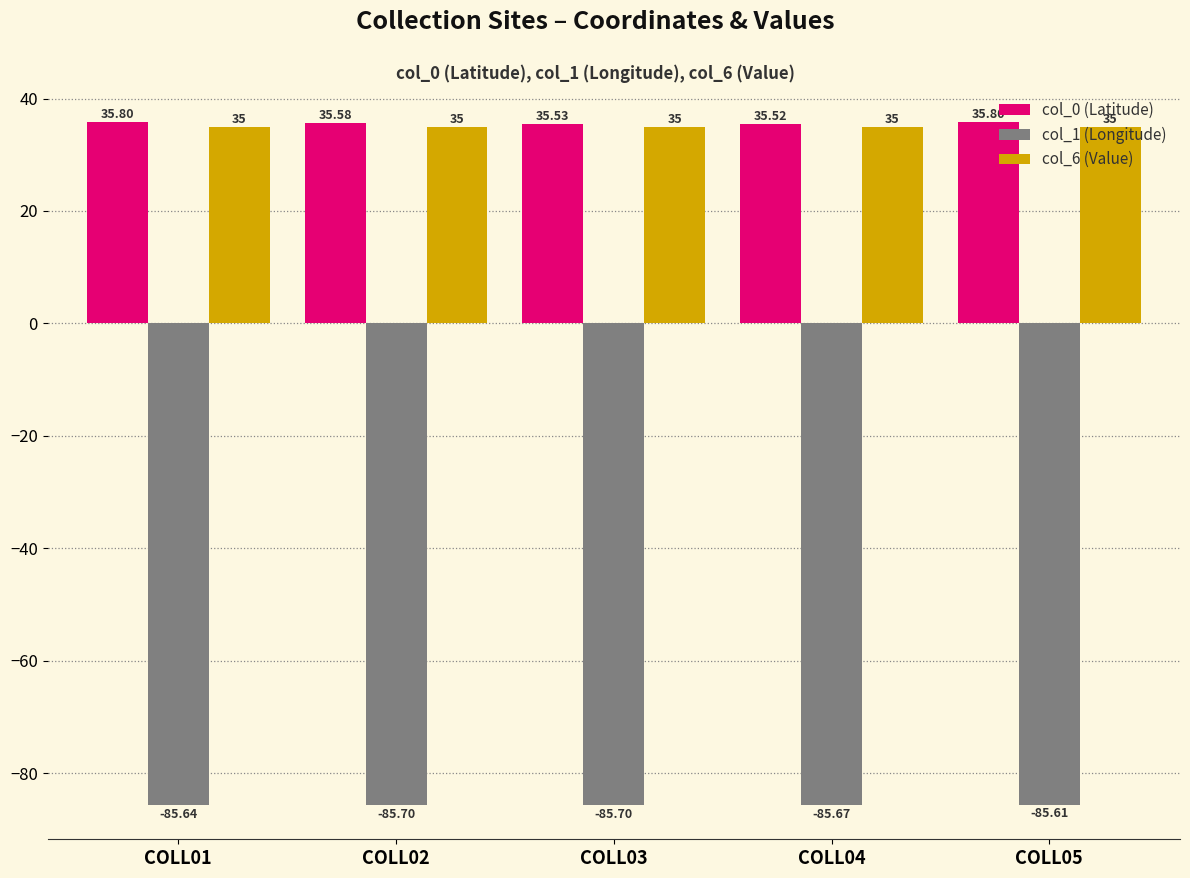

At which category is the sum across all series the highest?

COLL05